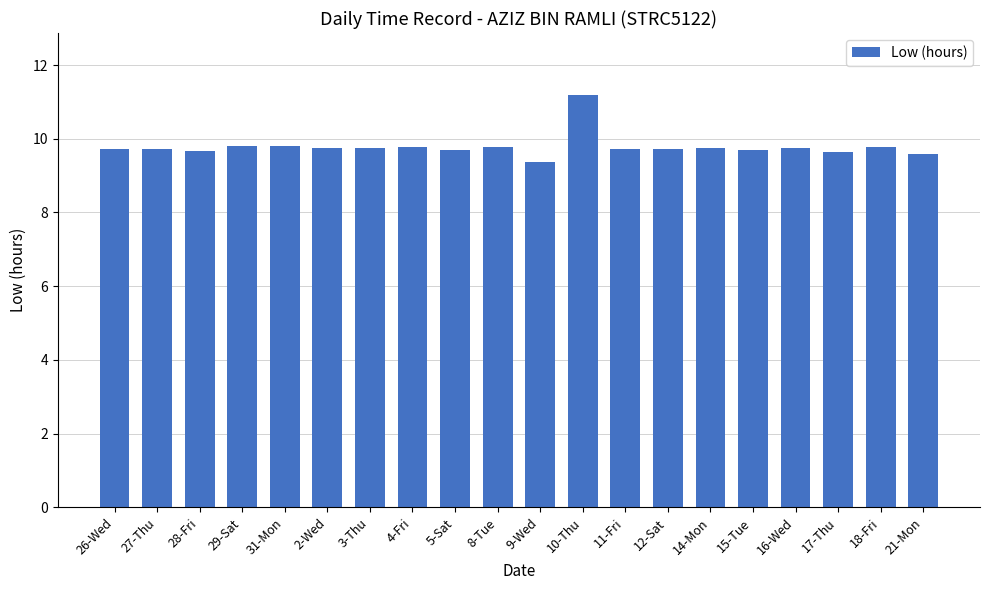

How many bars are there in total?

20